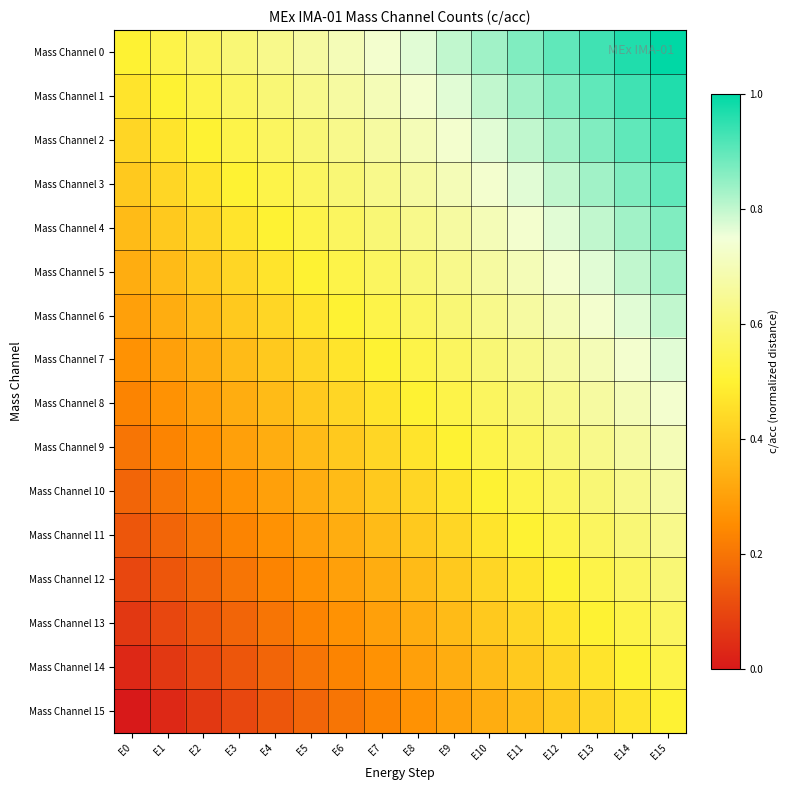

What is the difference between the highest and lowest values at E14?

0.5